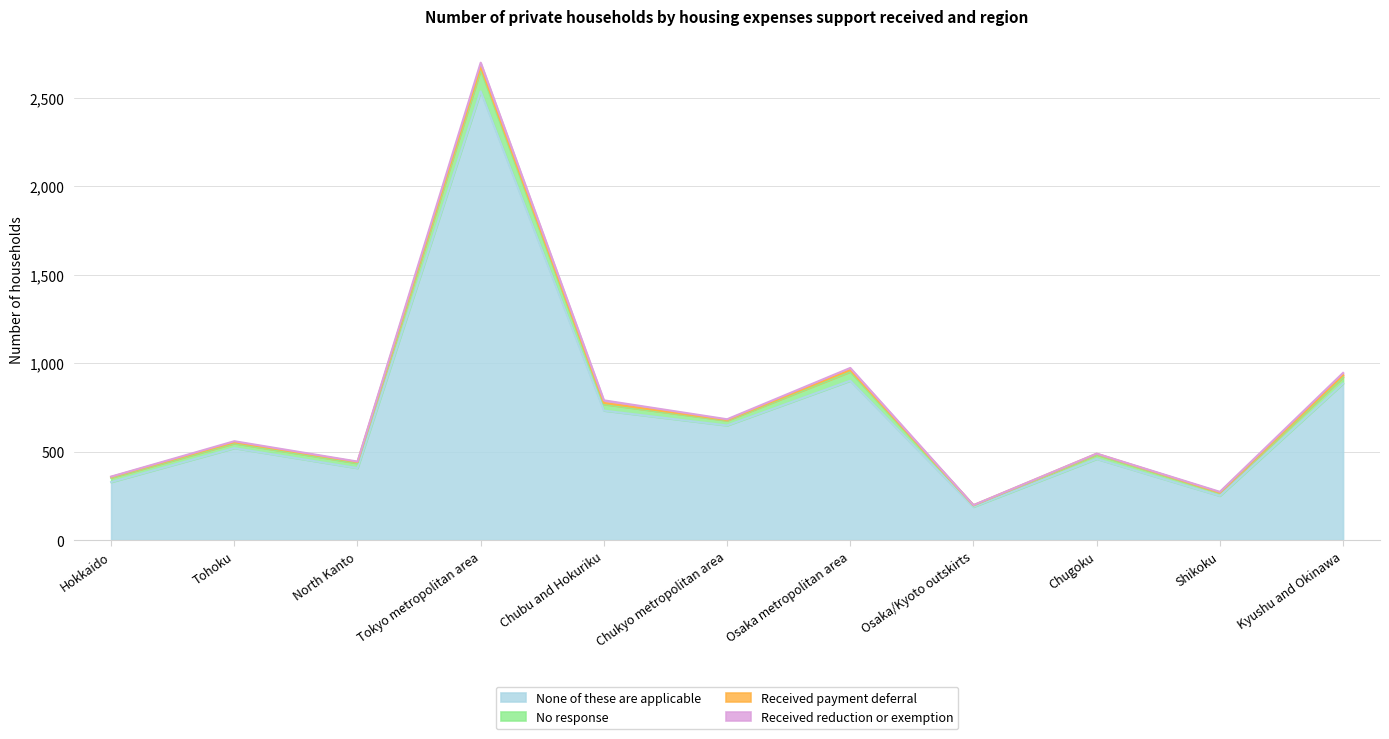

At which category is the sum across all series the highest?

Tokyo metropolitan area